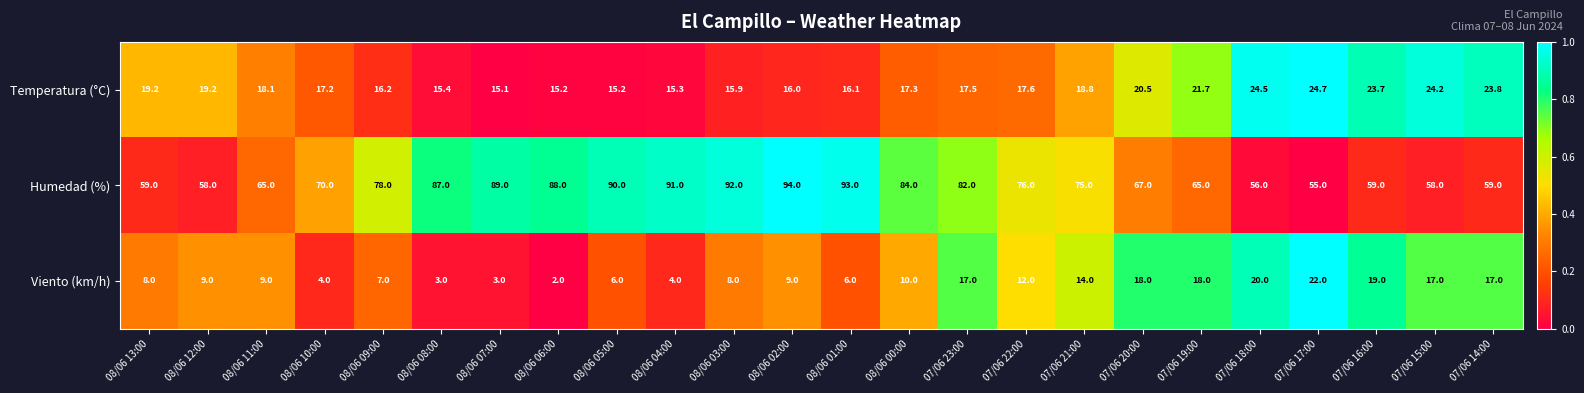

Which series has the largest range (max minus min)?

Humedad (%)